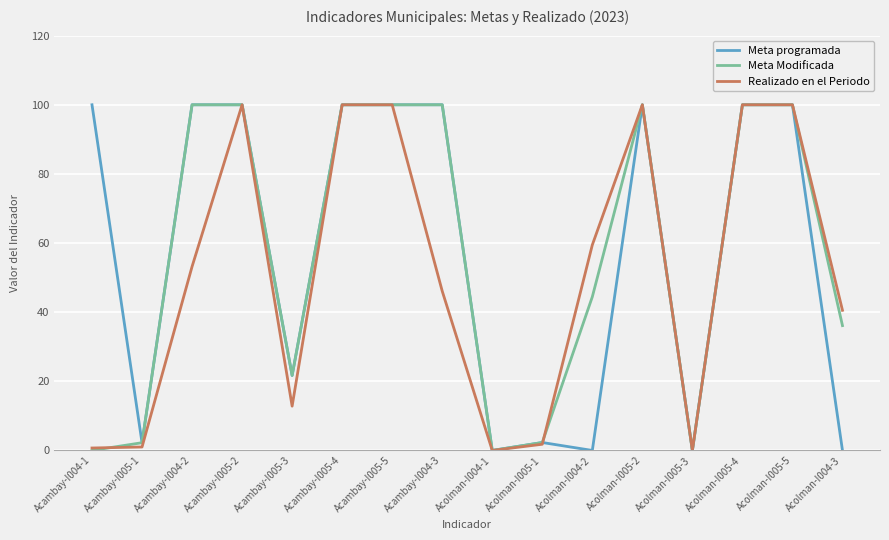

Is it true that Realizado en el Periodo equals 12.8 at Acambay-I005-3?

True